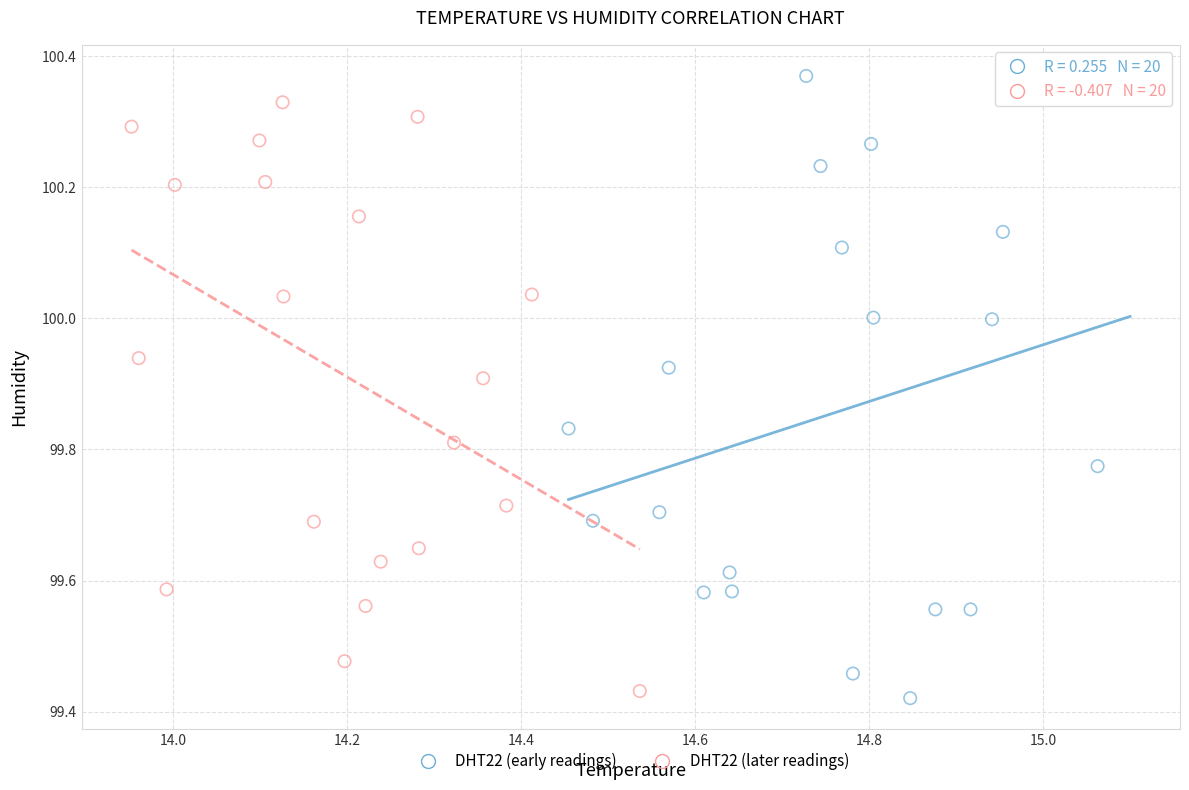

Which series has the widest spread of Y values?

DHT22 (early readings)